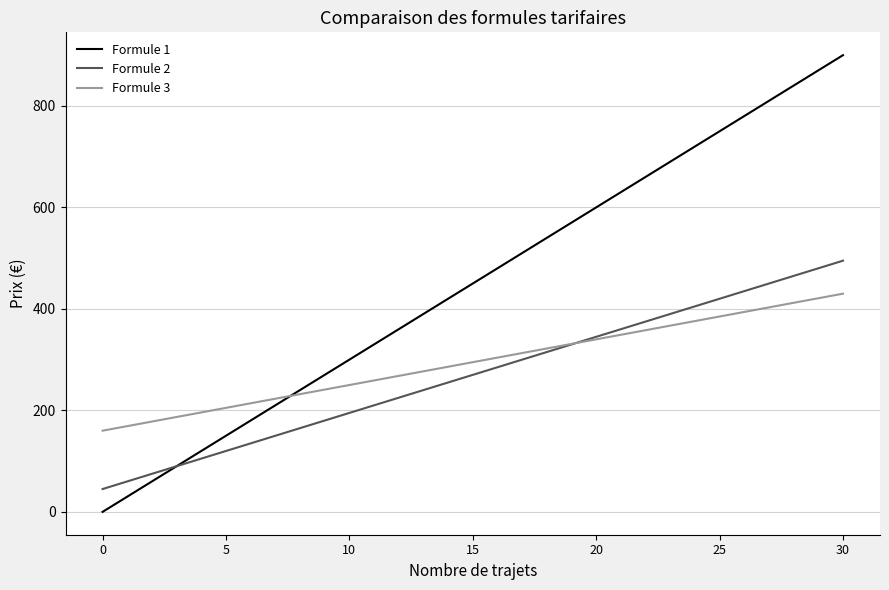

Which series has the largest range (max minus min)?

Formule 1